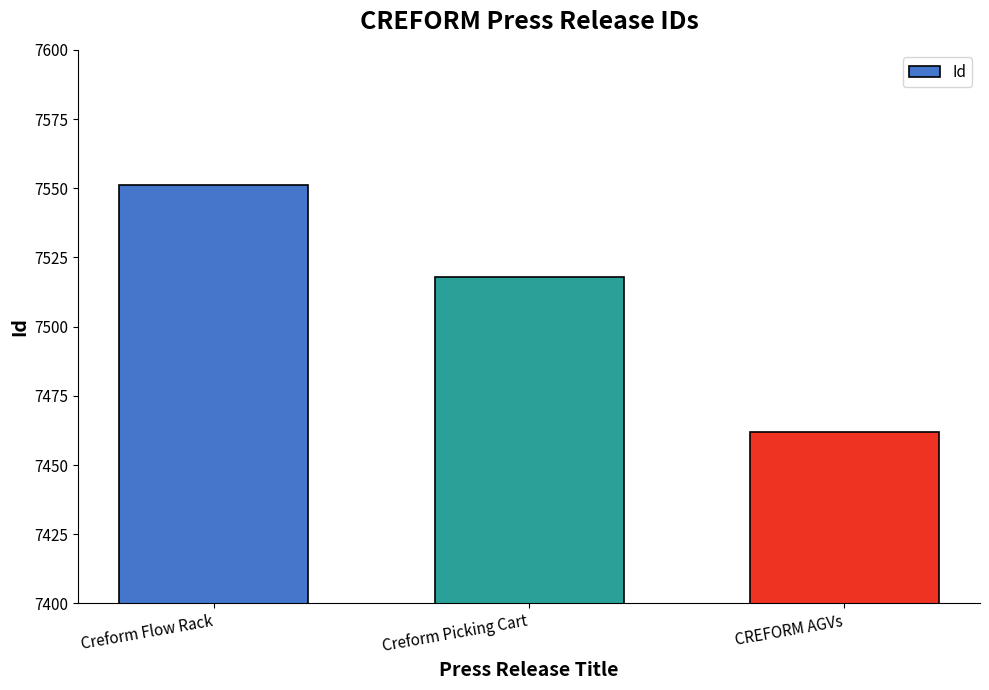

Is it true that the value at CREFORM AGVs is 7462?

True